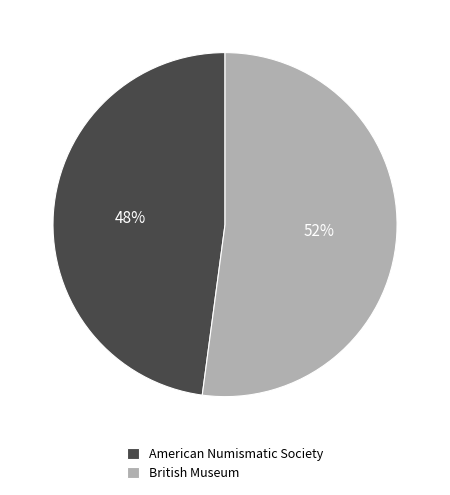

Combined, do British Museum and American Numismatic Society account for over 50%?

Yes